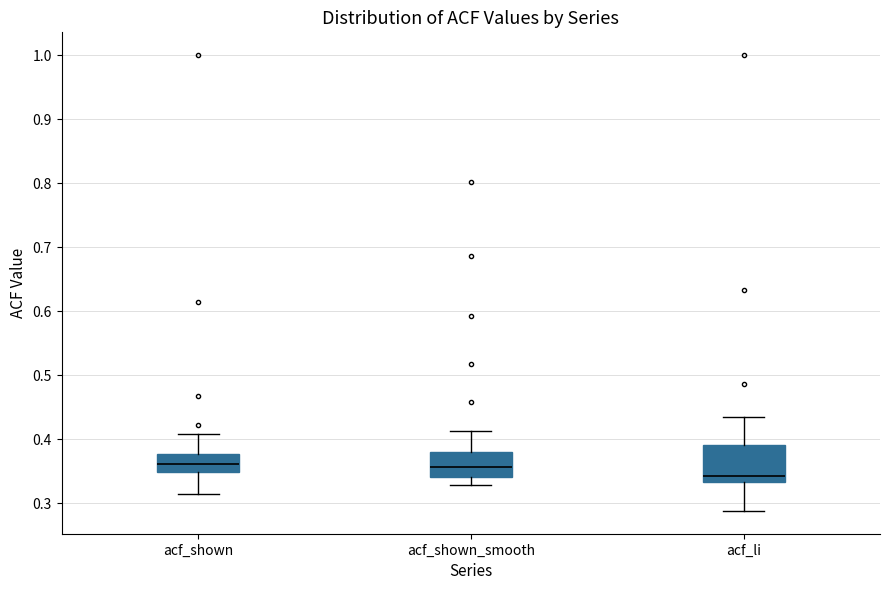

Which box's median line is the lowest?

acf_li